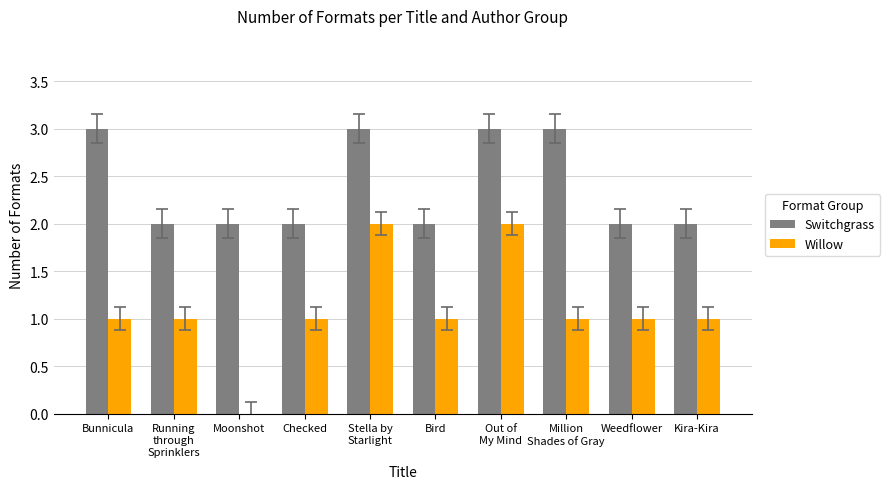

Are the bars horizontal?

No